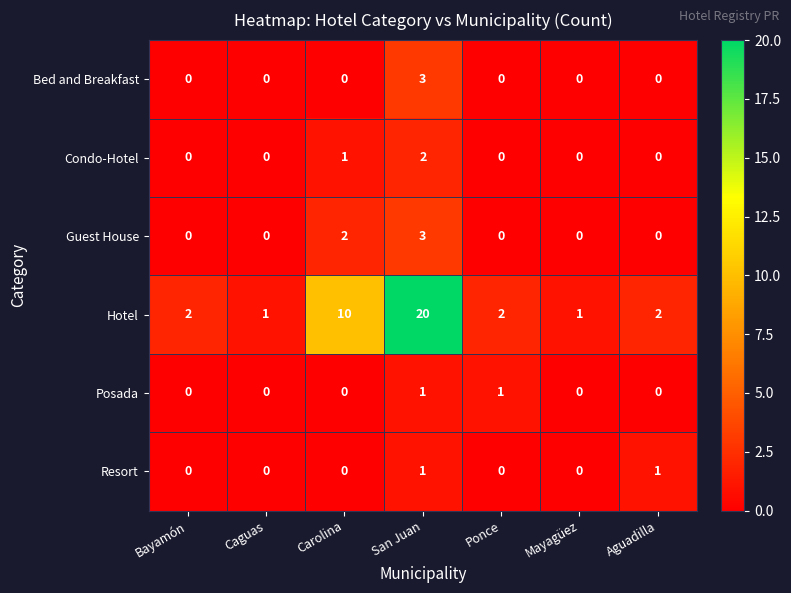

At which category does the chart reach its peak across all series?

San Juan